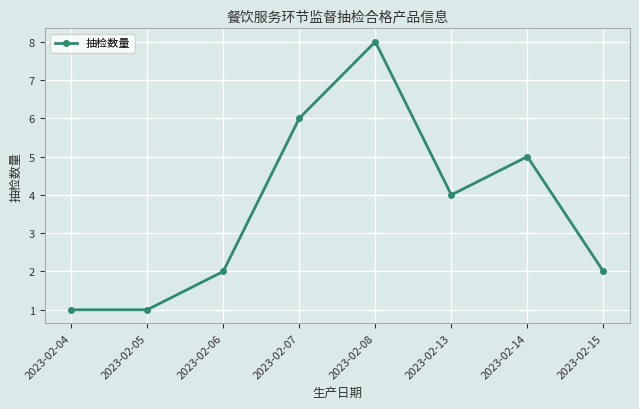

What is the difference between the second highest and minimum values?

5